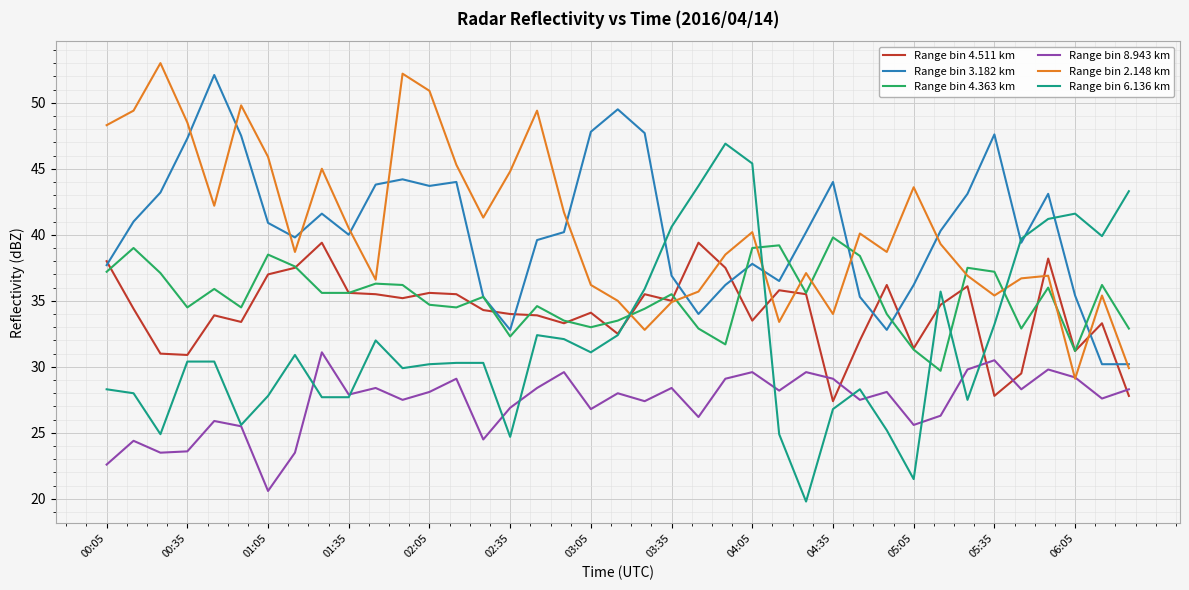

Which series has the largest range (max minus min)?

Range bin 6.136 km